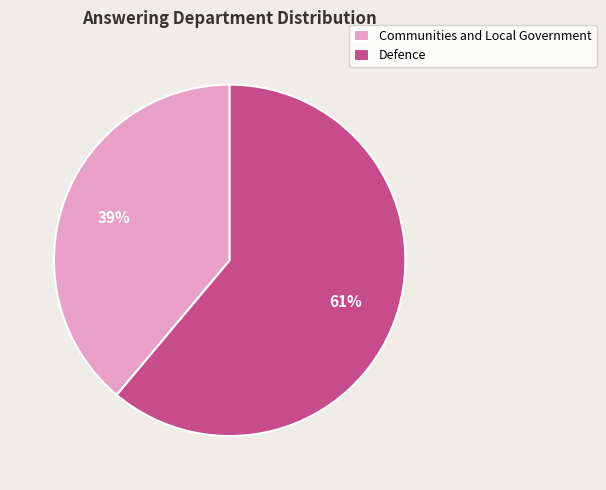

How many segments does this pie chart have?

2